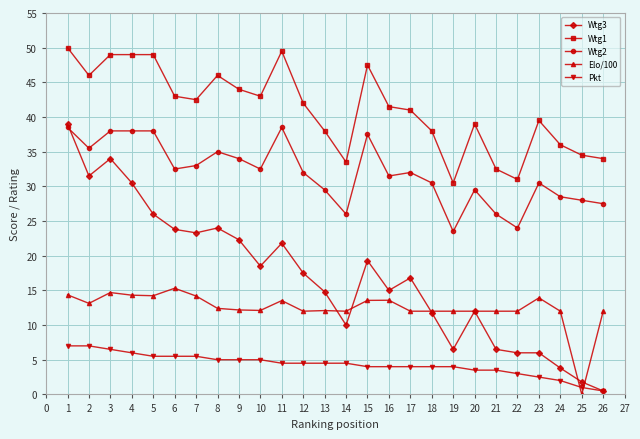

What is the difference between the maximum and second lowest values in the Elo/100 series?

3.3